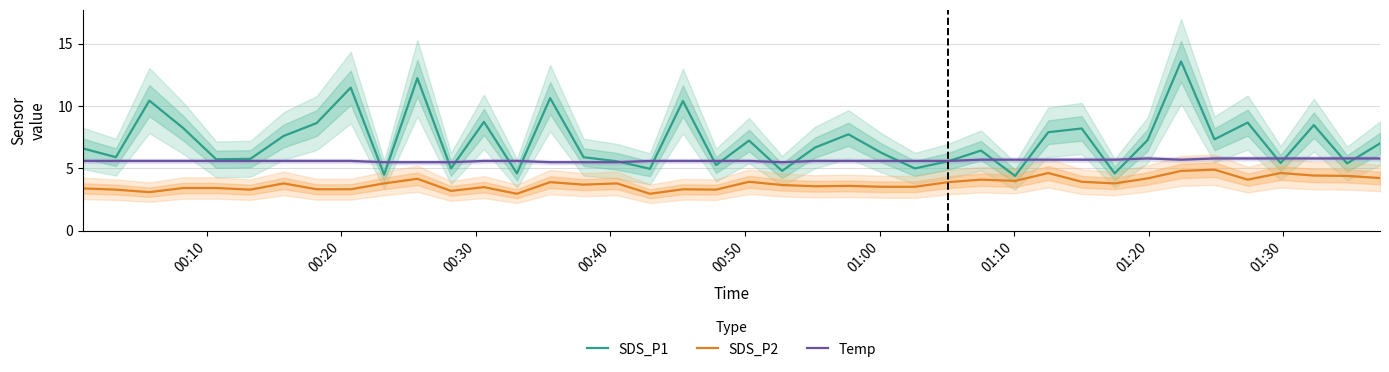

True or false: SDS_P2 and Temp cross at least once.

False